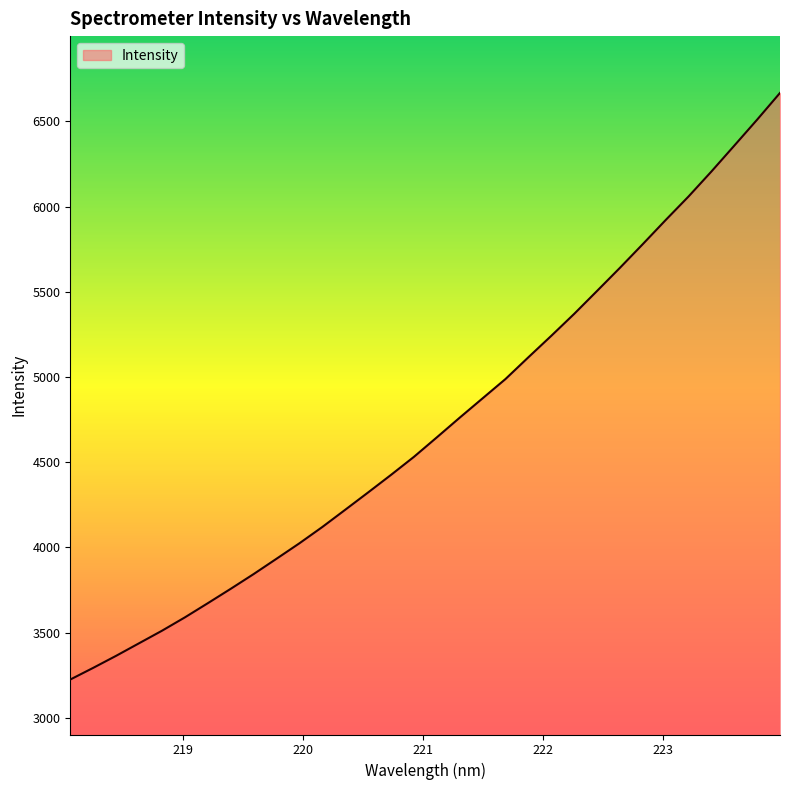

What is the difference between the maximum and minimum values?

3441.5